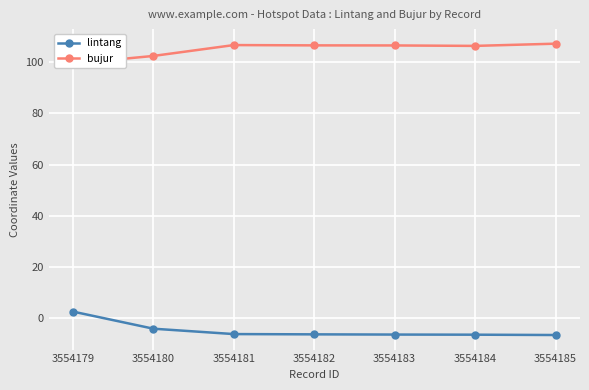

At how many categories does at least one series exceed 82?

7